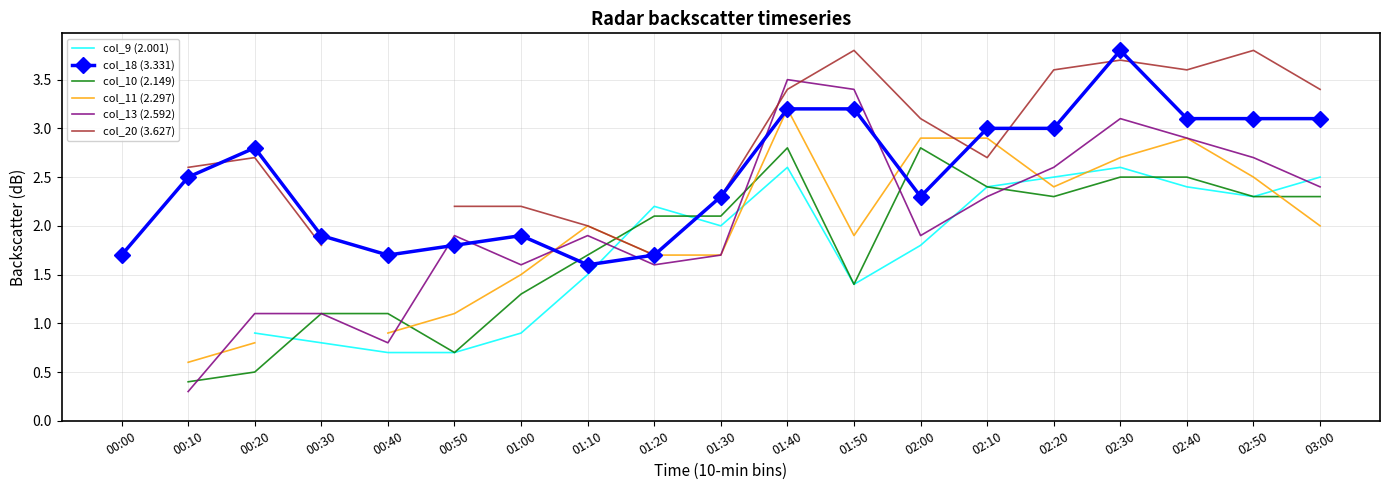

How many positive values does the col_9 (2.001) series have?

17